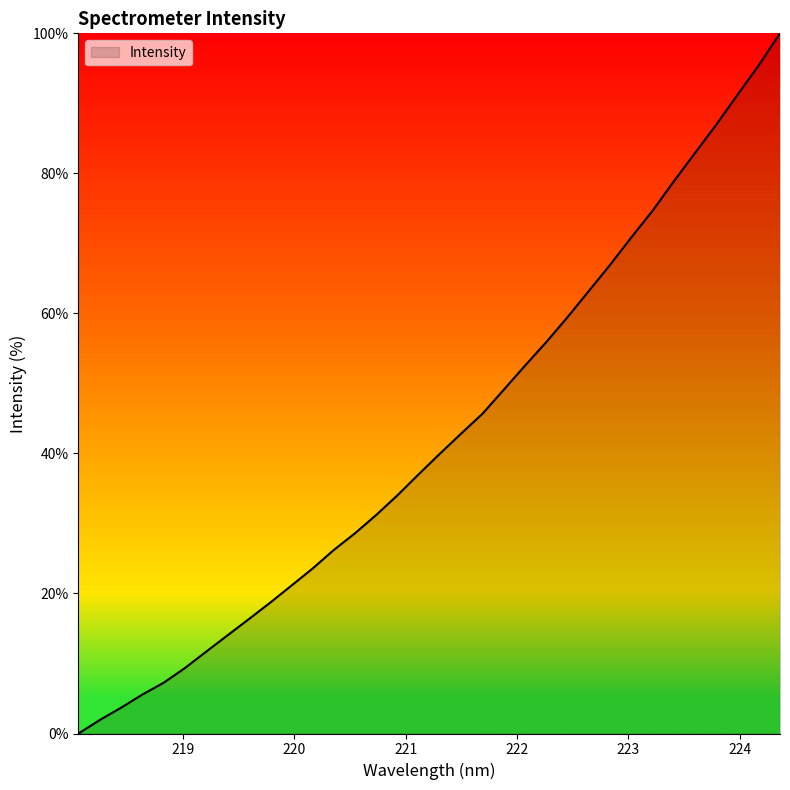

What is the maximum value shown in the chart?

100.0